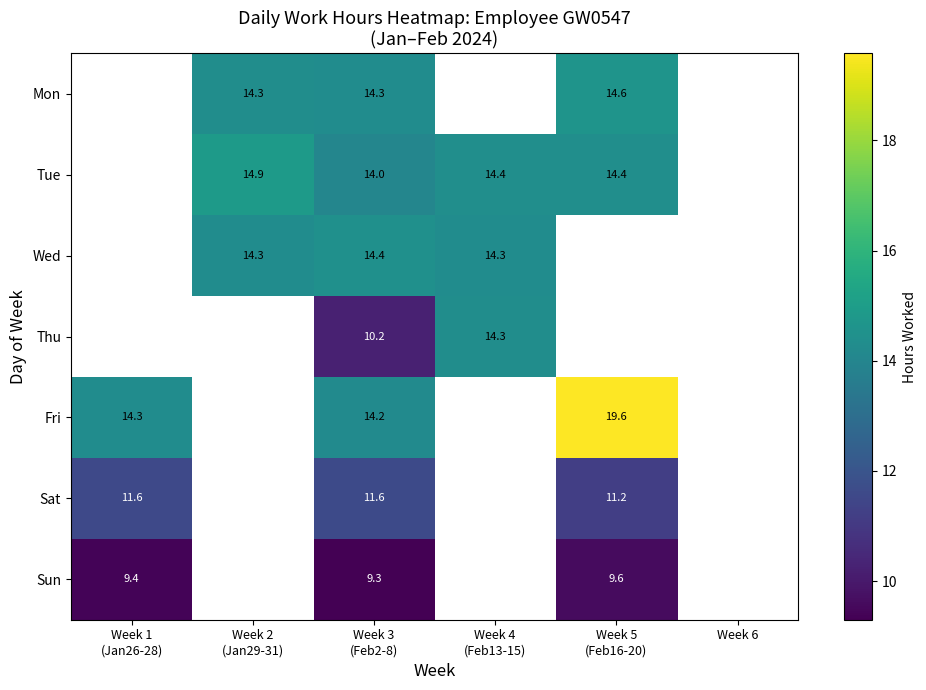

Is the value of Mon at Week 2 (Jan29-31) greater than the value of Thu at Week 4 (Feb13-15)?

No